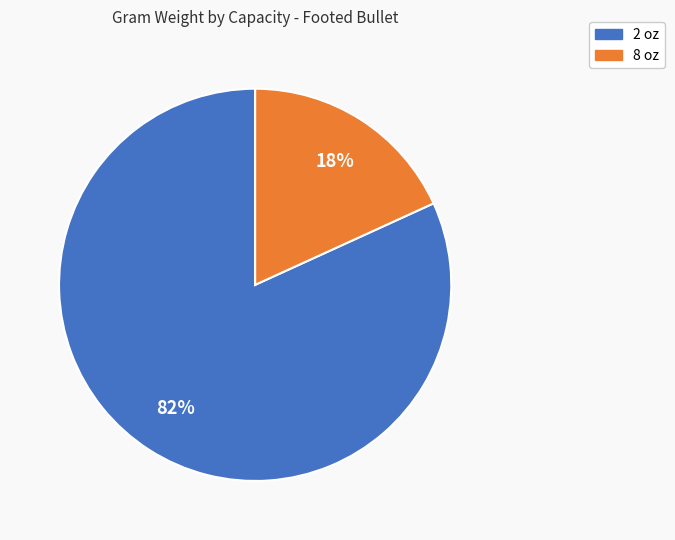

Combined, do 2 oz and 8 oz account for over 50%?

Yes